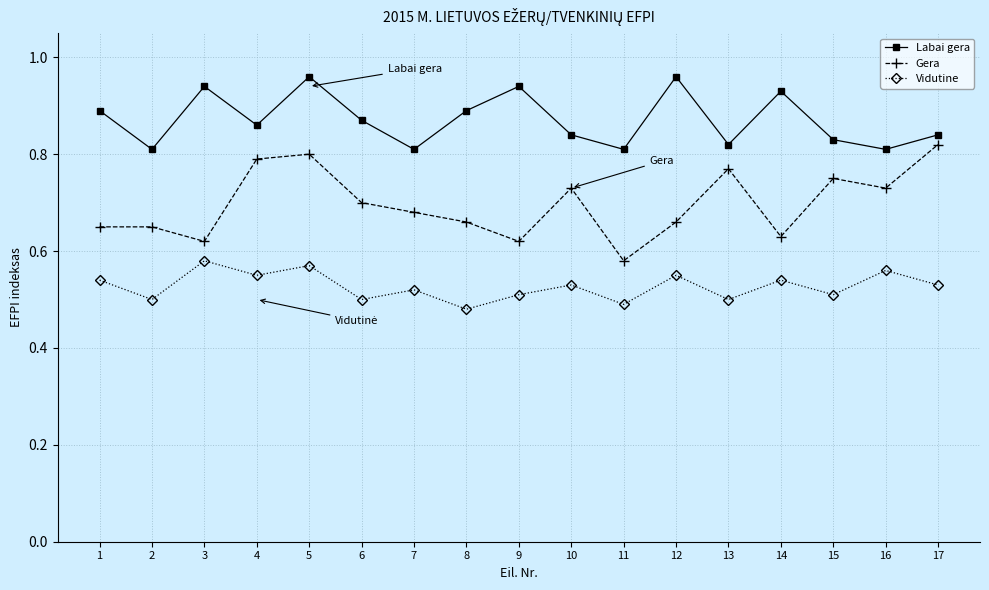

The value of Vidutine at 17 is 0.9. True or false?

False